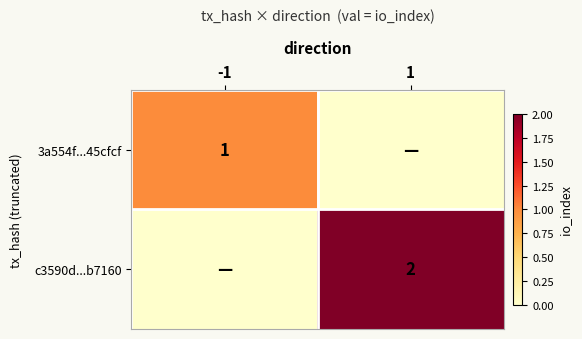

What is the spread (max minus min) of values at 1?

2